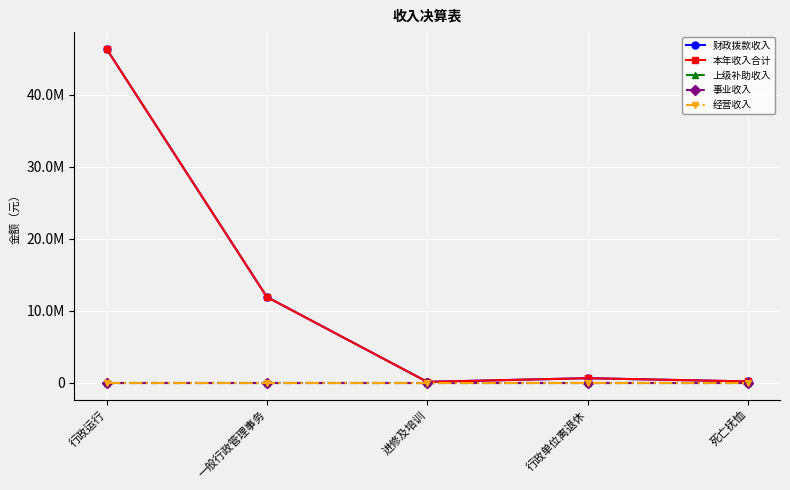

The 财政拨款收入 series shows 215273.9 at 进修及培训. True or false?

False